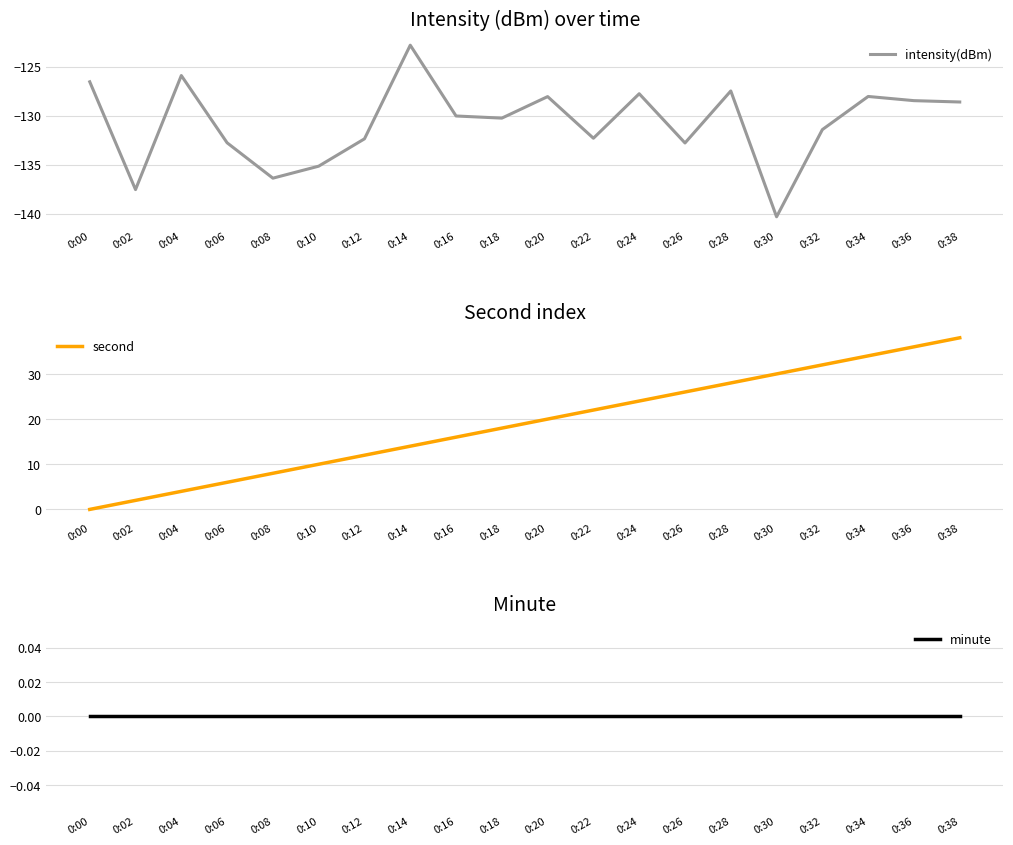

Which series has the largest total across all categories?

second